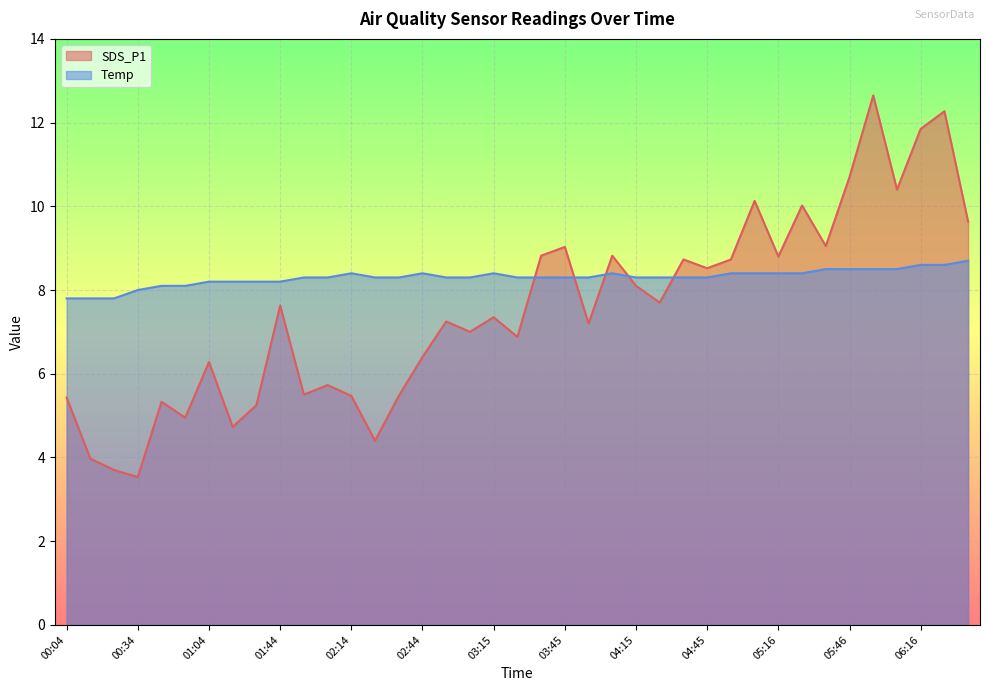

List the series in order of their peak value, highest first.

SDS_P1, Temp